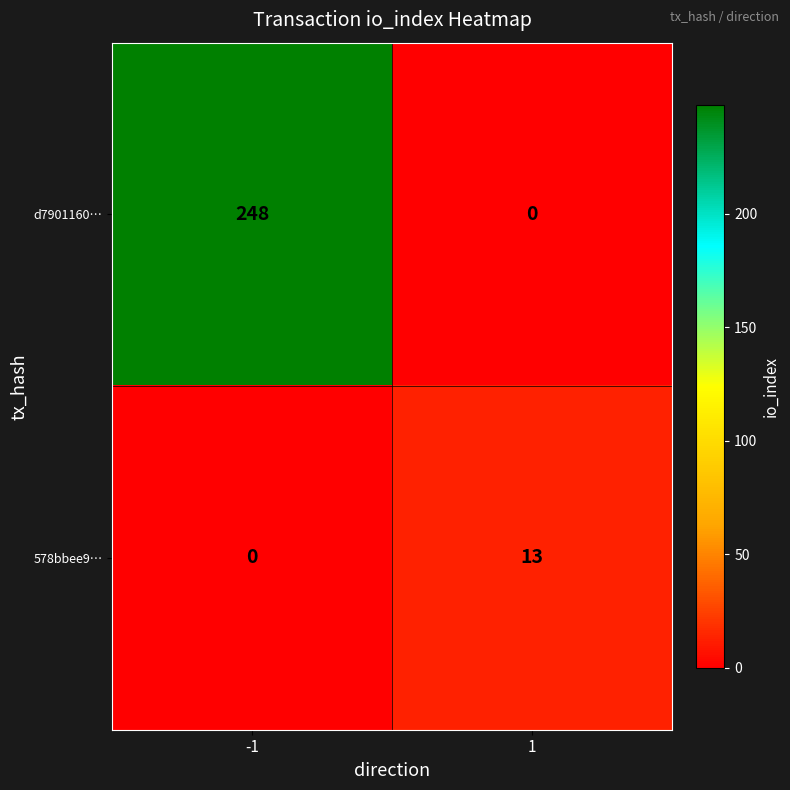

Reading left to right, list all the values displayed in this chart.

d7901160…: -1=248	1=0
578bbee9…: -1=0	1=13